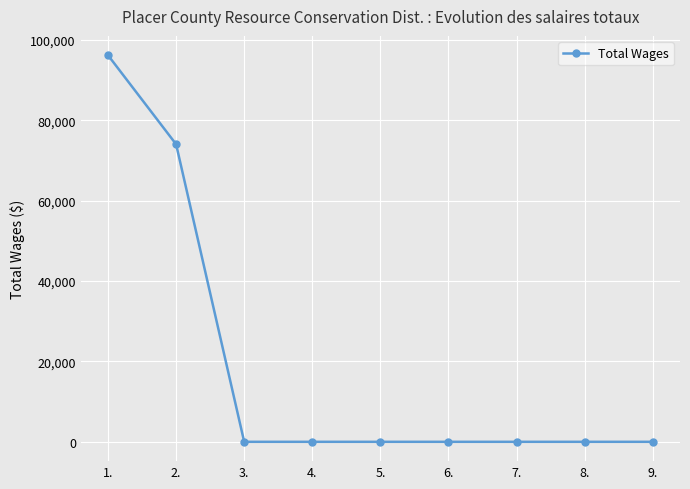

True or false: the data shows -47936 at 6..

False